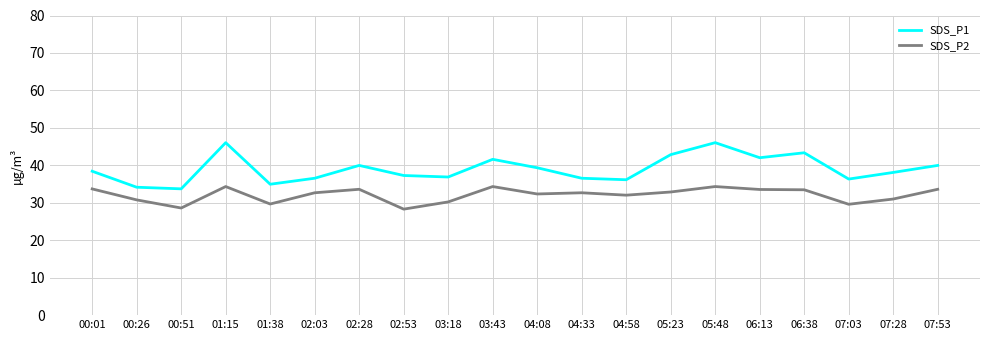

Between 00:51 and 02:28, which series saw the biggest shift?

SDS_P1